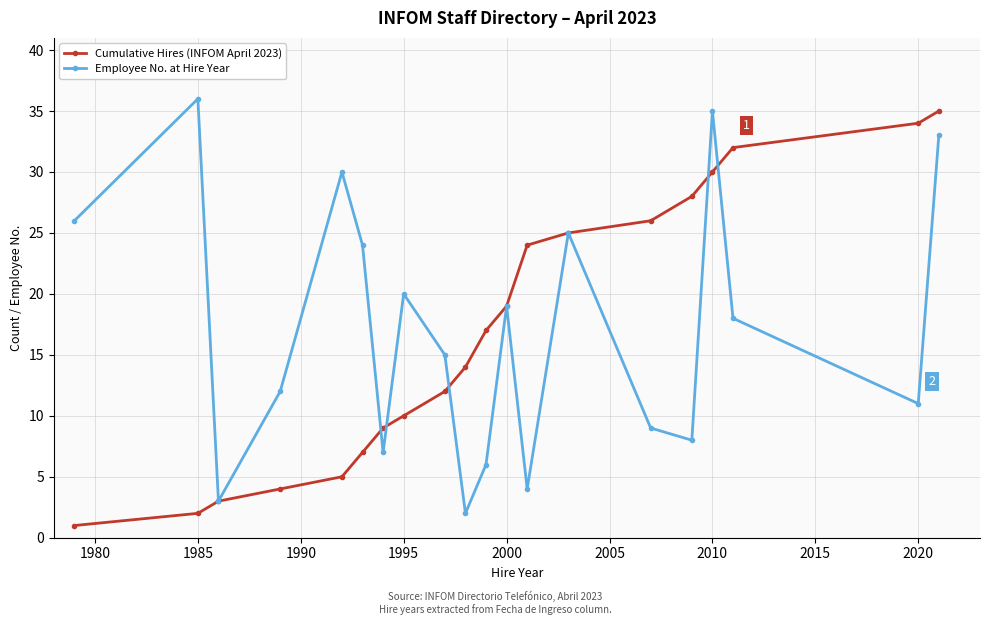

How many interior local peaks does the Employee No. at Hire Year series have?

6